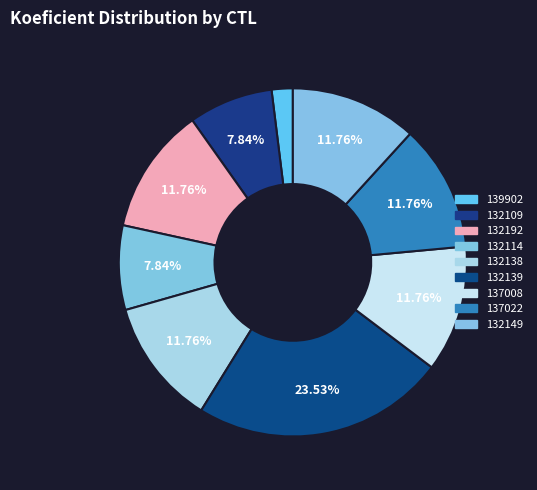

To the nearest percent, what portion does 132139 represent?

24%